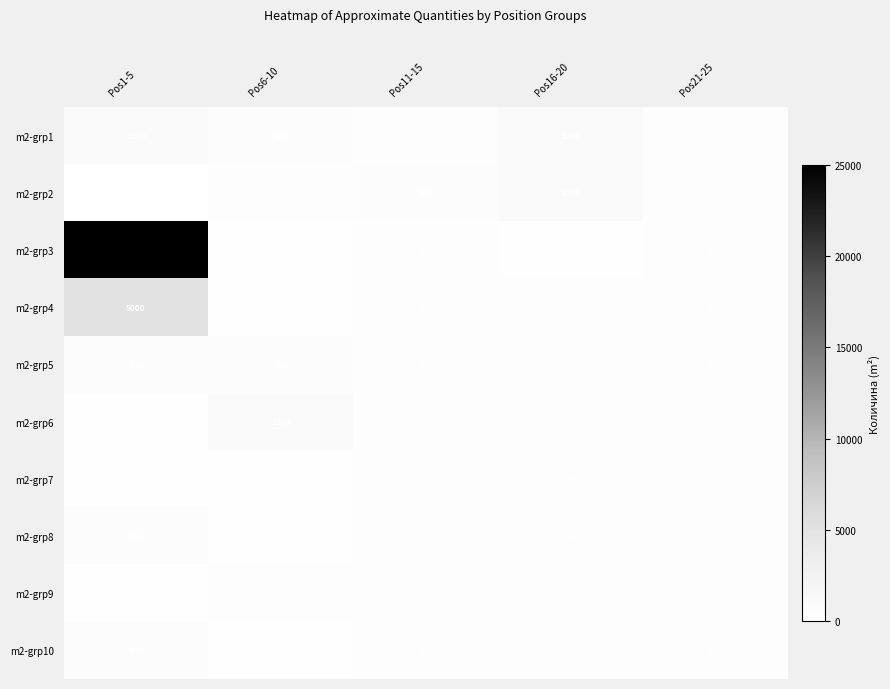

What is the average value of the m2-grp9 series?

280